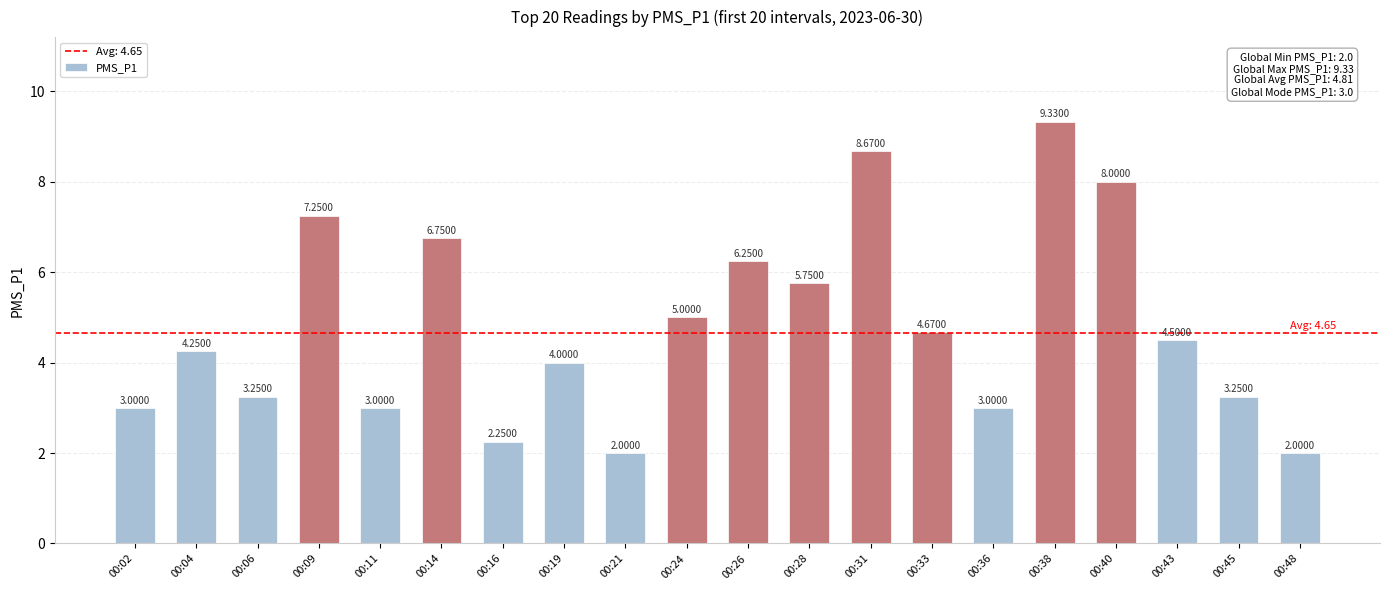

The chart shows a value of 3.0 at 00:02. True or false?

True